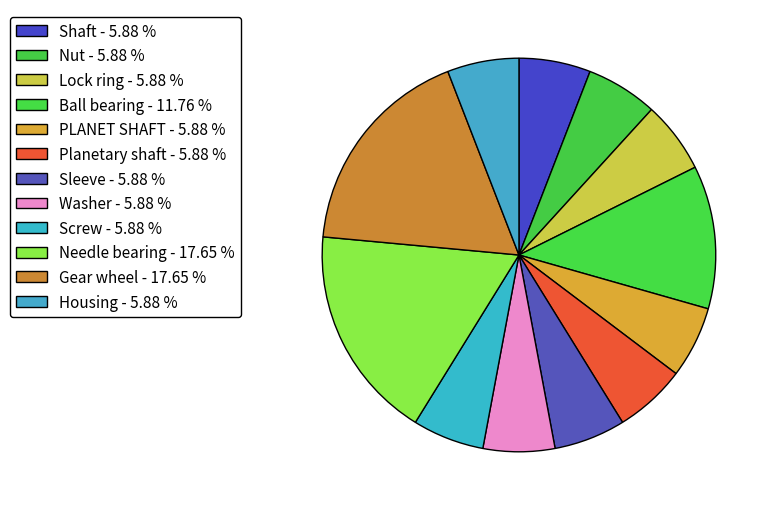

To the nearest percent, what portion does Screw represent?

6%